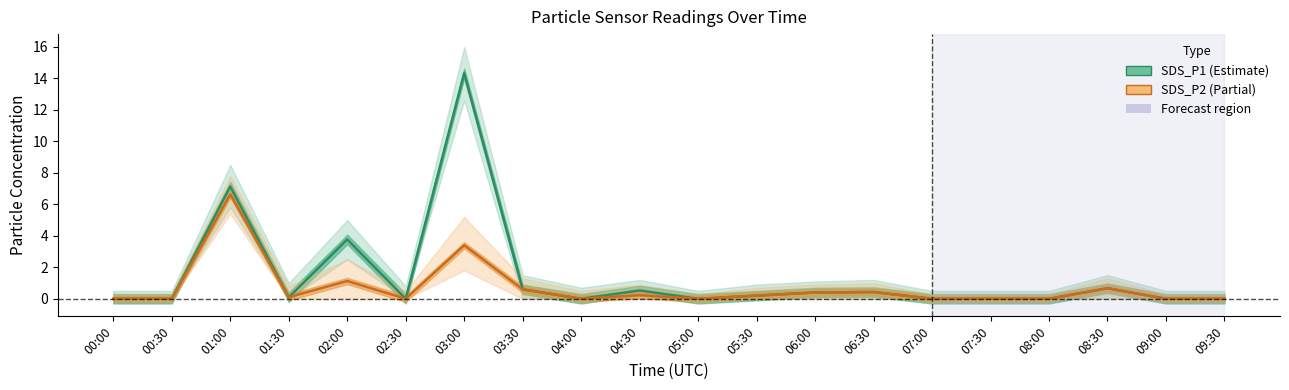

At which label does SDS_P1 reach its minimum?

00:00